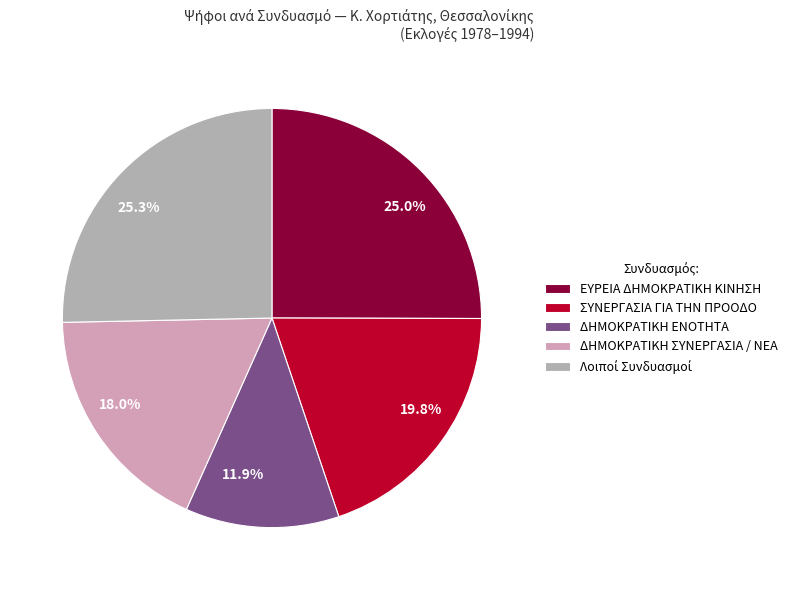

Is there a majority slice in this chart?

No